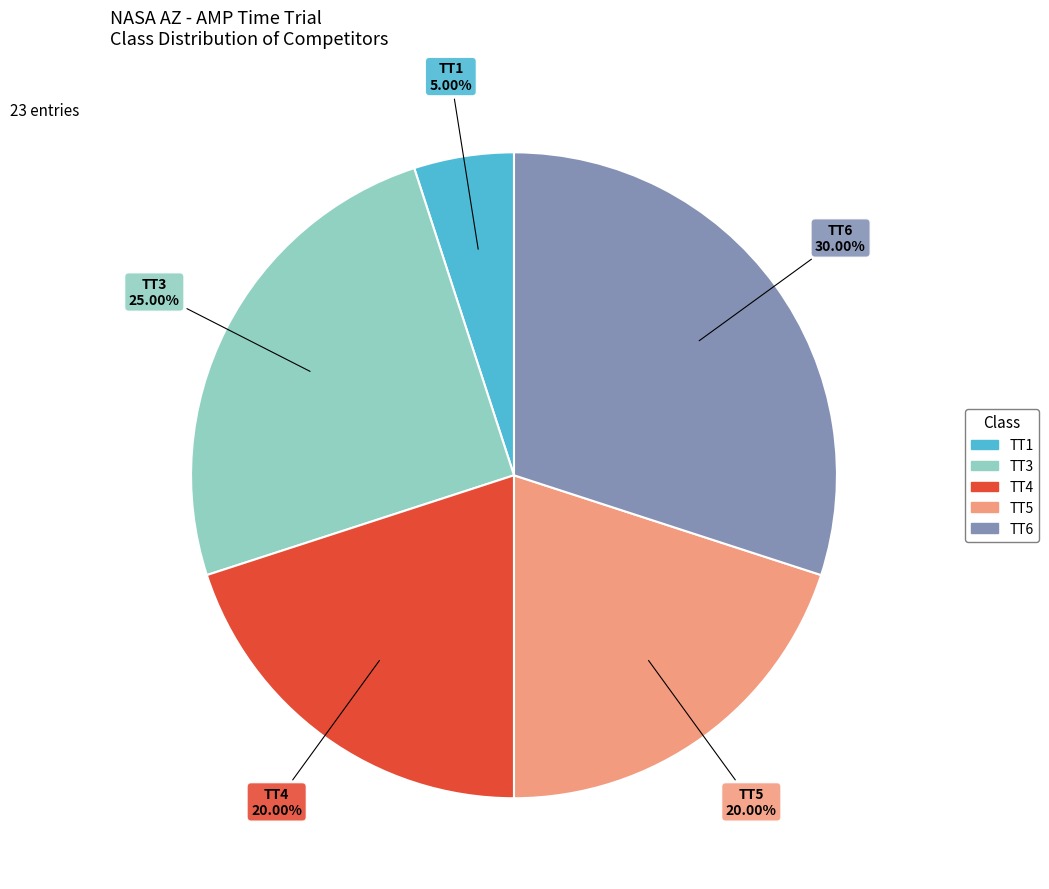

How many slices are in this pie chart?

5